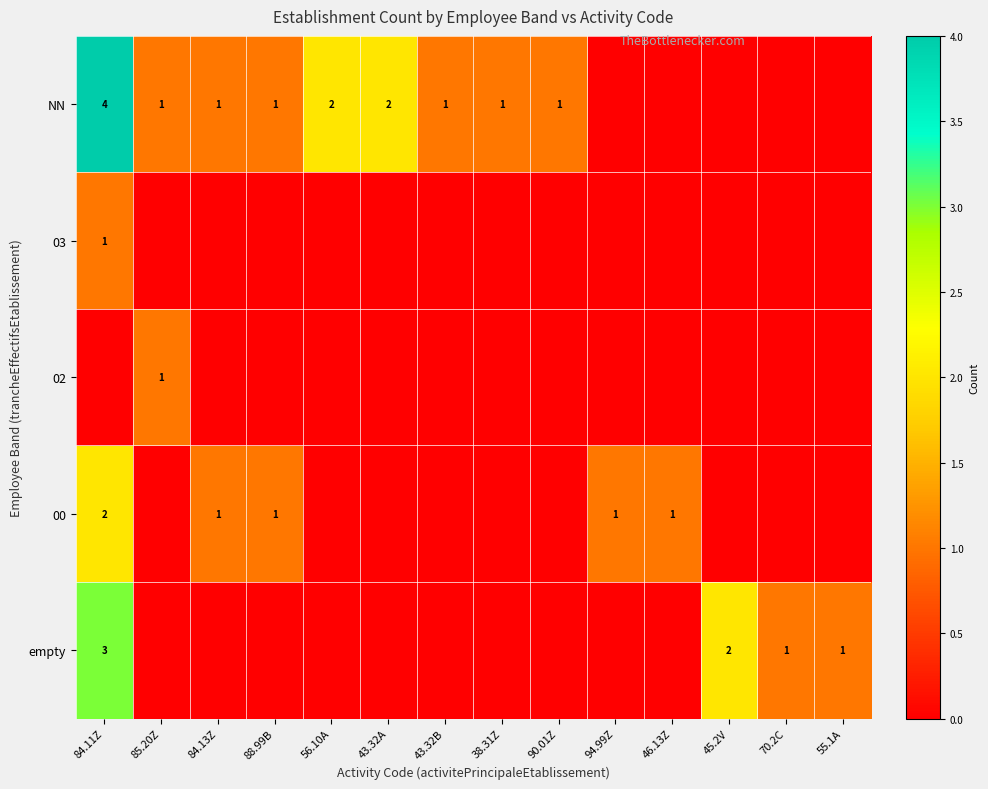

The 00 series shows 2 at 84.11Z. True or false?

True